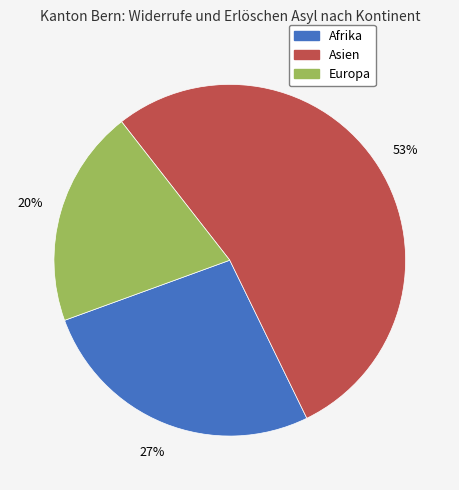

Which category has the smallest portion of the pie?

Europa